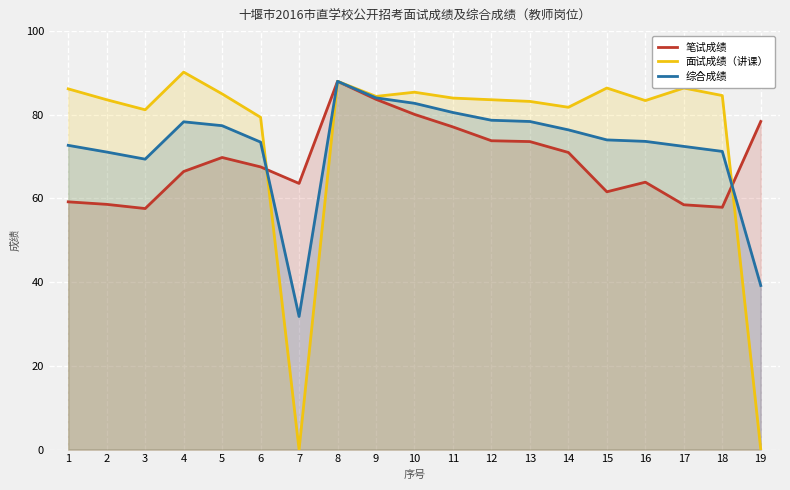

Which series has the largest total across all categories?

面试成绩（讲课）